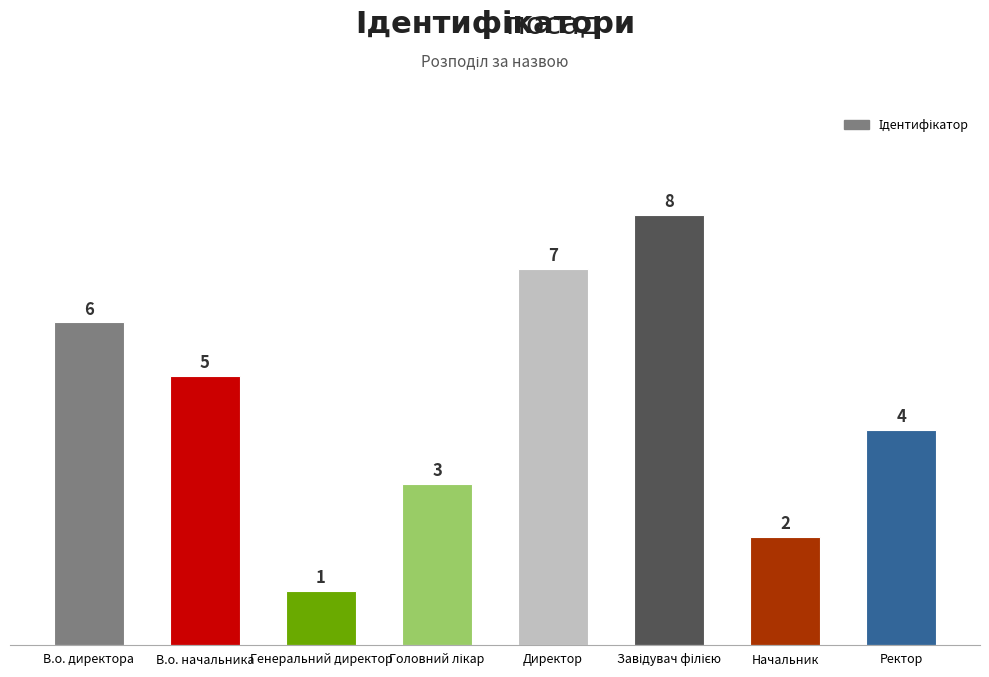

Which category has the lowest value across all series?

Генеральний директор